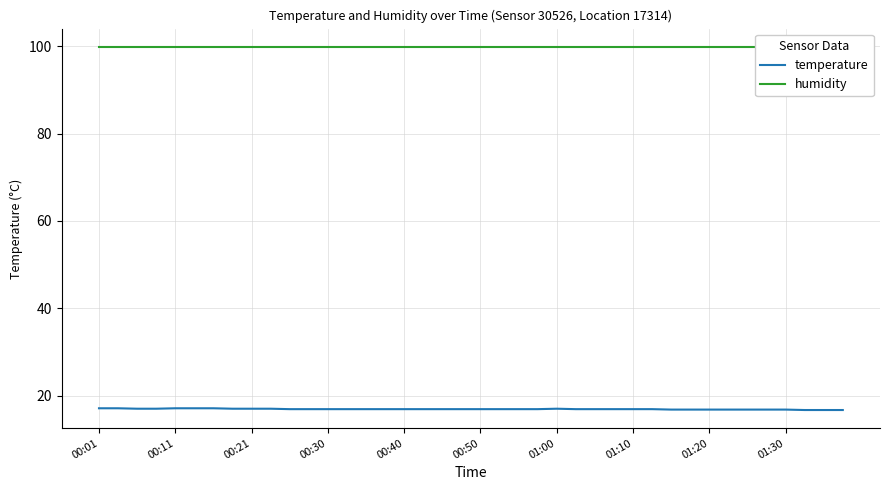

What are all the series names shown in the legend?

temperature, humidity